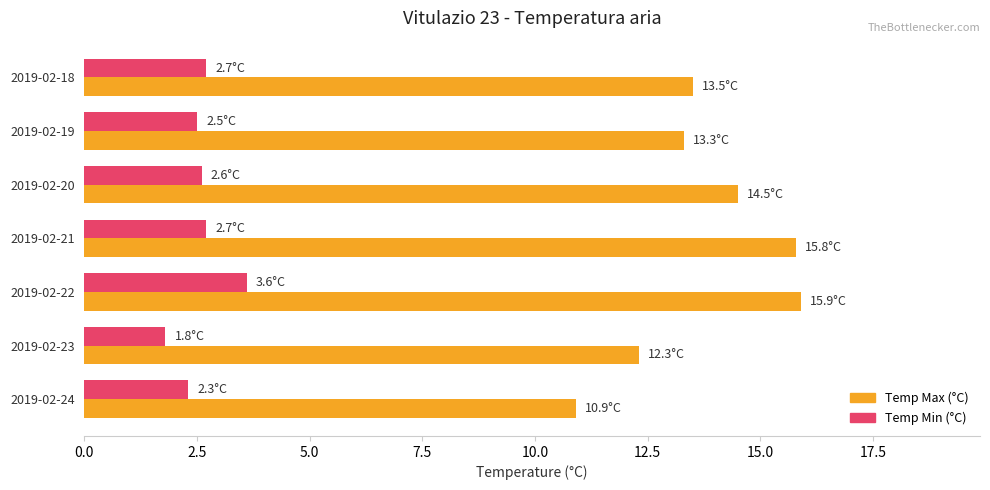

List the series in order of their peak value, lowest first.

Temp Min (°C), Temp Max (°C)